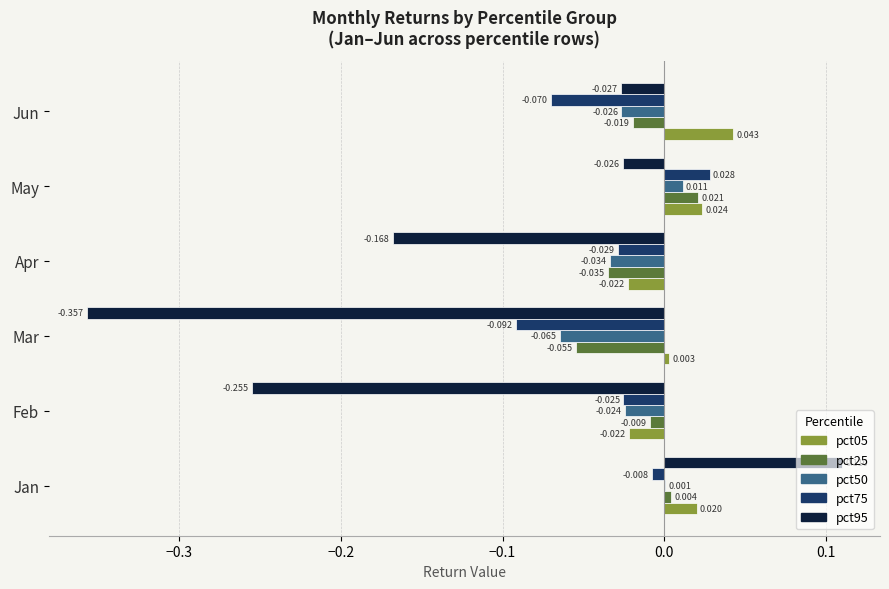

What are all the series names shown in the legend?

pct05, pct25, pct50, pct75, pct95